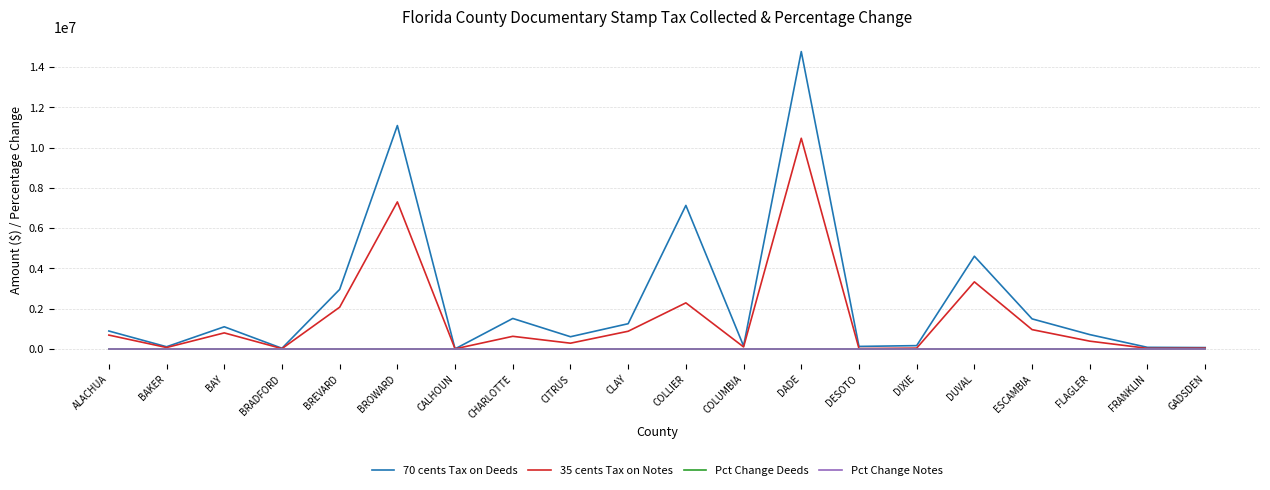

At which category is the sum across all series the highest?

DADE